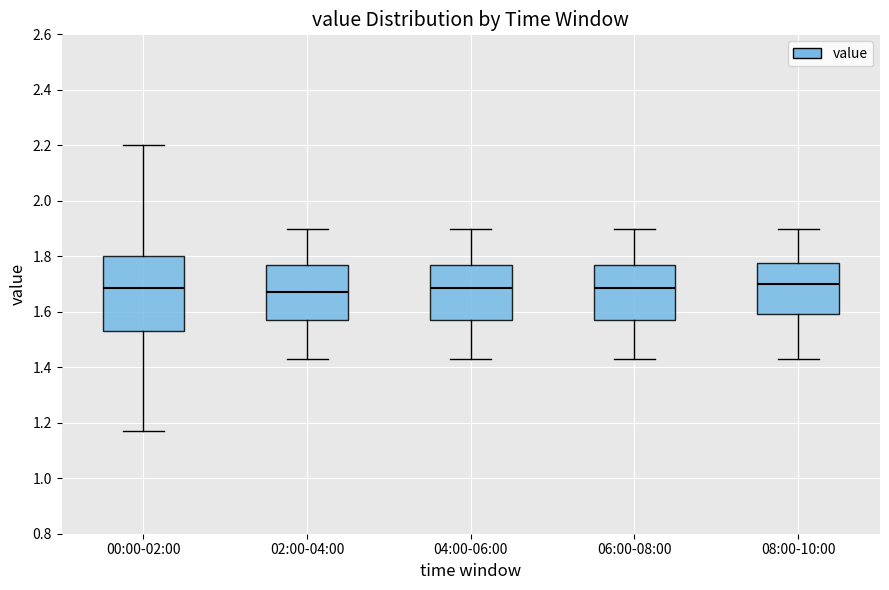

Which box is the tallest, from its lower edge to its upper edge?

00:00-02:00